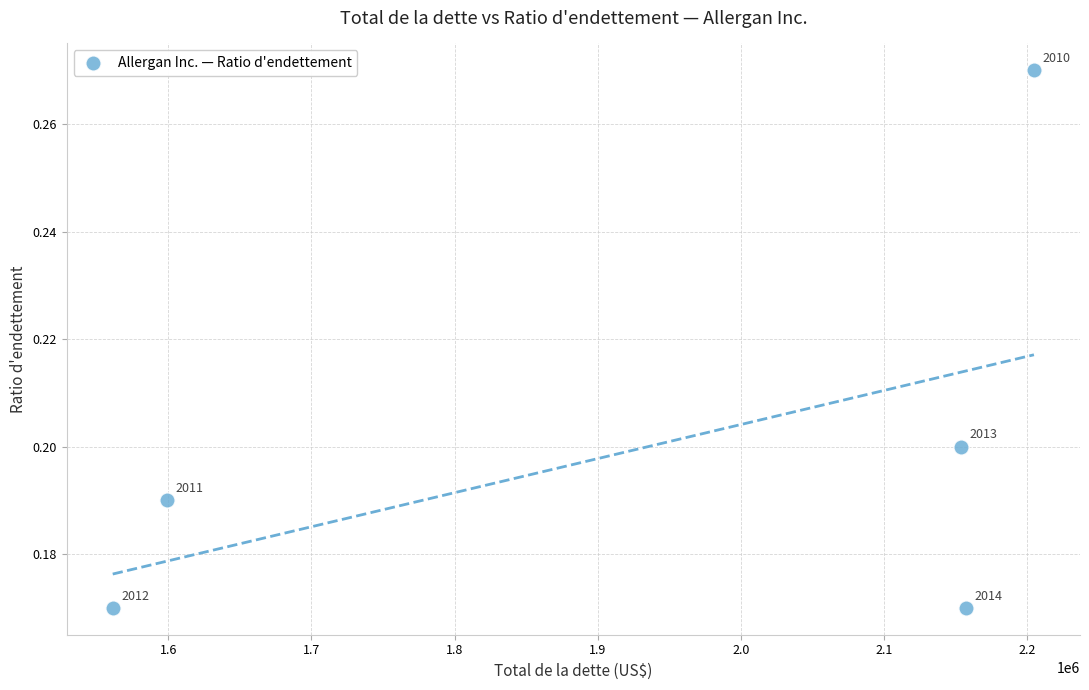

What is the range of X values (max minus min)?

643600.0